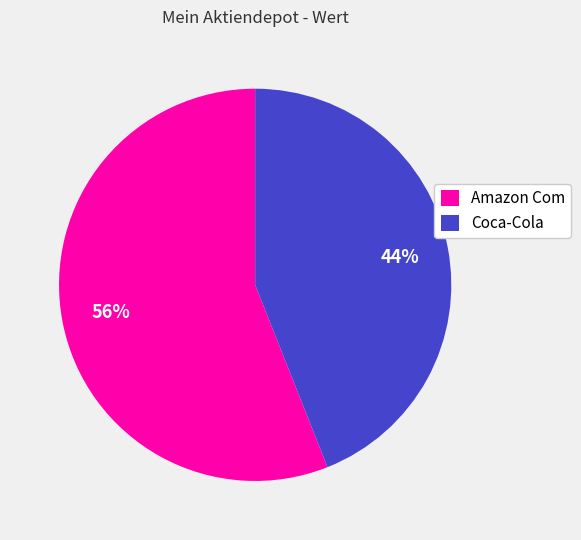

Which has a higher value, Coca-Cola or Amazon Com?

Amazon Com